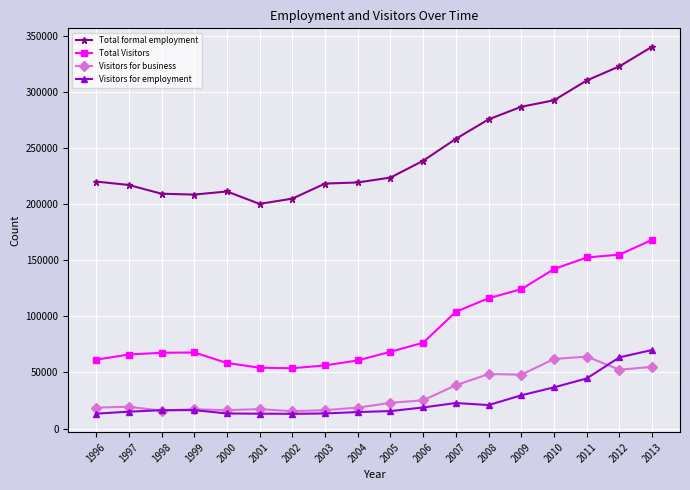

True or false: Total formal employment and Visitors for employment intersect in this chart.

False